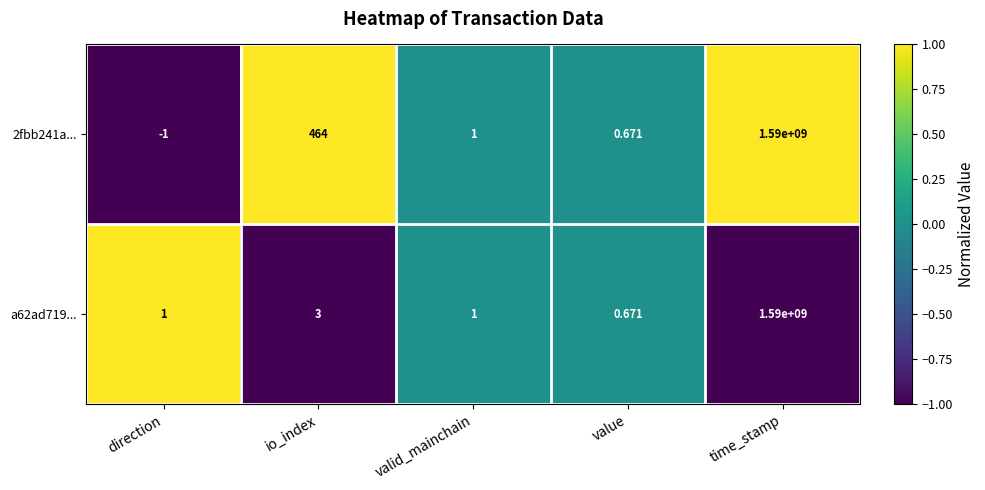

At which category is the sum across all series the highest?

time_stamp